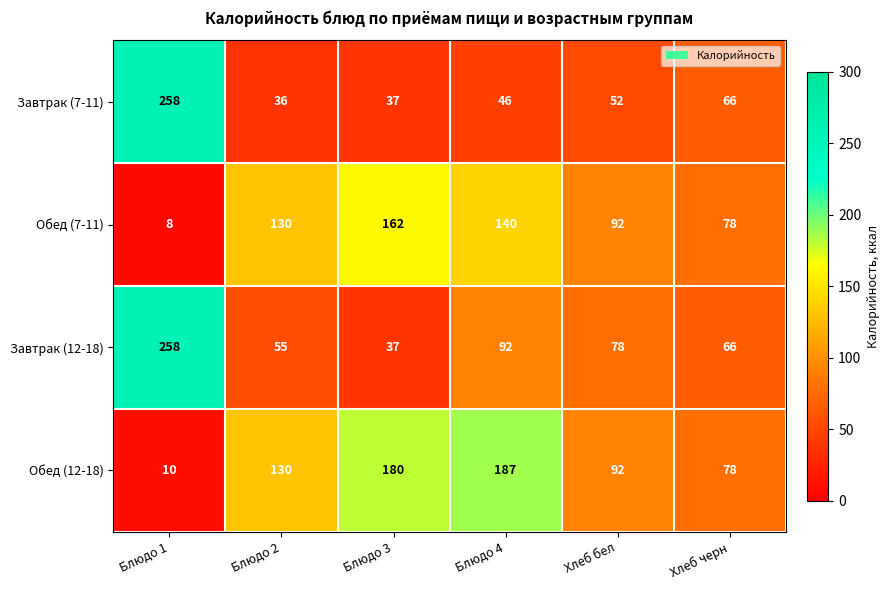

Rank the categories by Обед (7-11) value from lowest to highest.

Блюдо 1, Хлеб черн, Хлеб бел, Блюдо 2, Блюдо 4, Блюдо 3